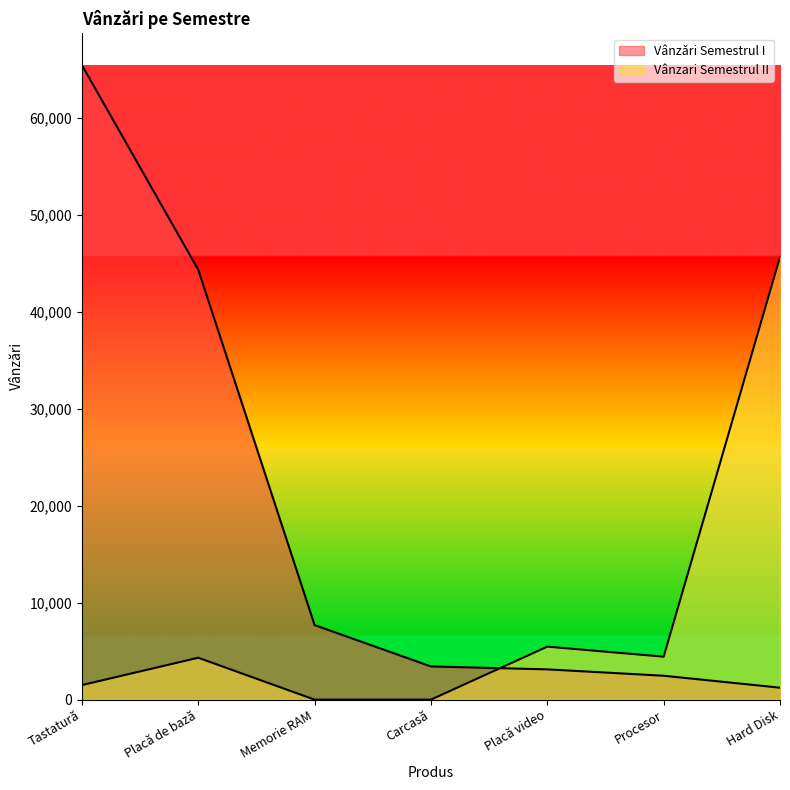

Where do Vânzǎri Semestrul I and Vânzari Semestrul II first cross each other?

Carcasă and Placă video